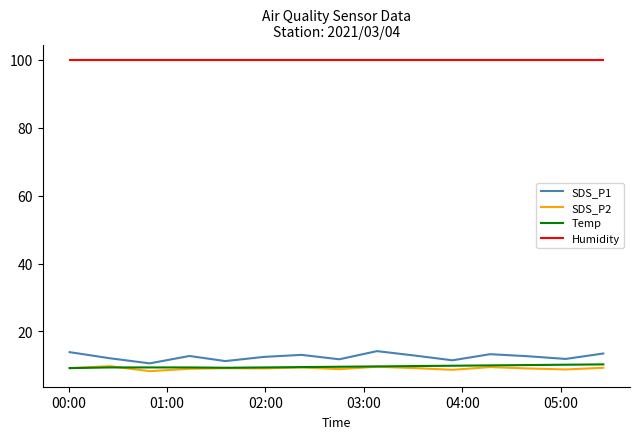

What is the sum of all SDS_P2 values?

137.0